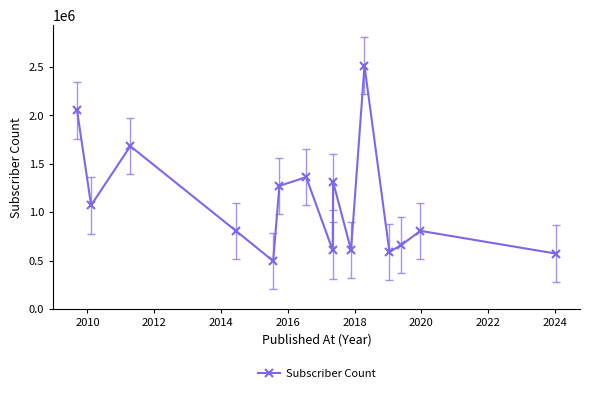

How many points are higher than both their immediate neighbors (excluding endpoints)?

5